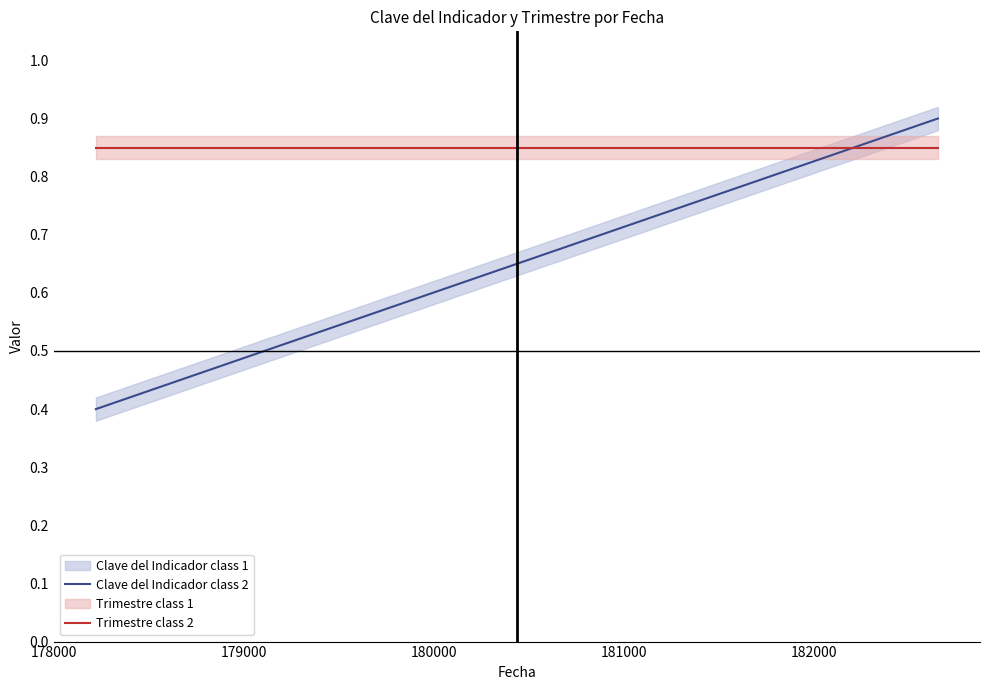

How many intersections are there between Clave del Indicador class 2 and Trimestre class 2?

1